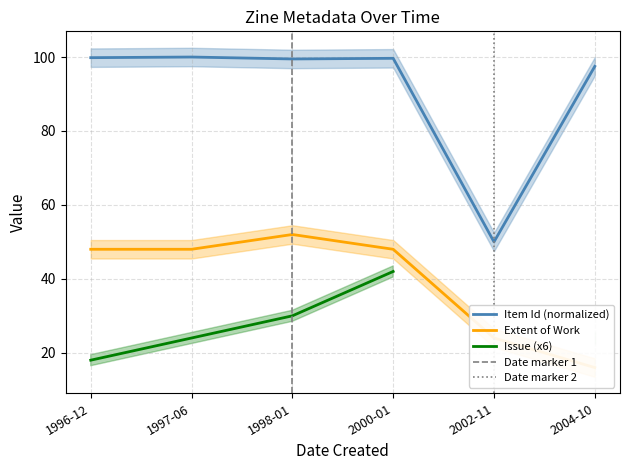

True or false: Item Id and Extent of Work intersect in this chart.

False